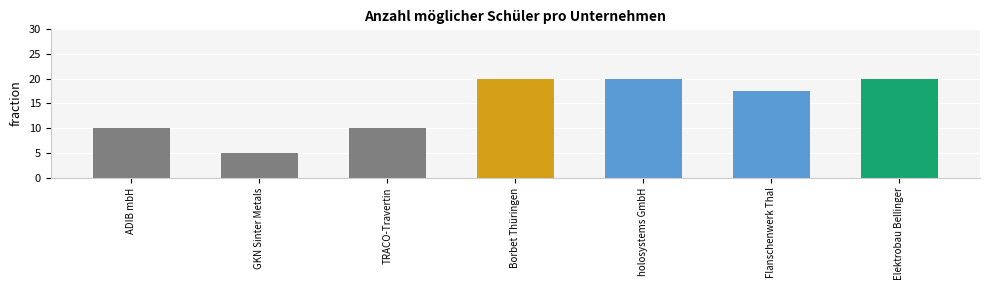

Rank the categories by value from highest to lowest.

Borbet Thüringen, holosystems GmbH, Elektrobau Bellinger, Flanschenwerk Thal, ADIB mbH, TRACO-Travertin, GKN Sinter Metals